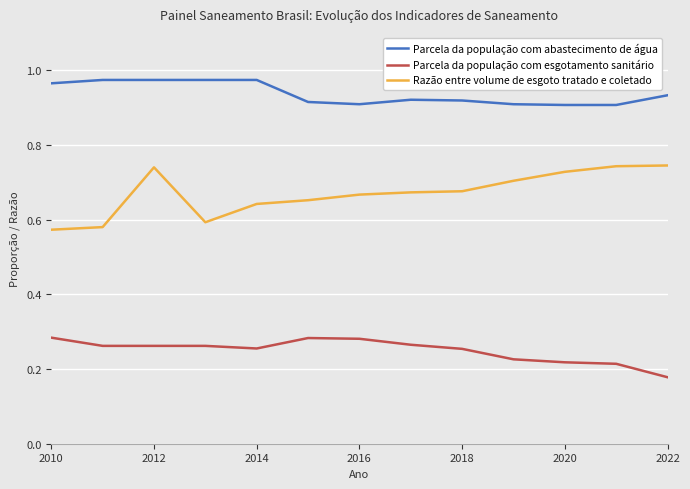

Rank the series by their average value, from lowest to highest.

Parcela da população com esgotamento sanitário, Razão entre volume de esgoto tratado e coletado, Parcela da população com abastecimento de água